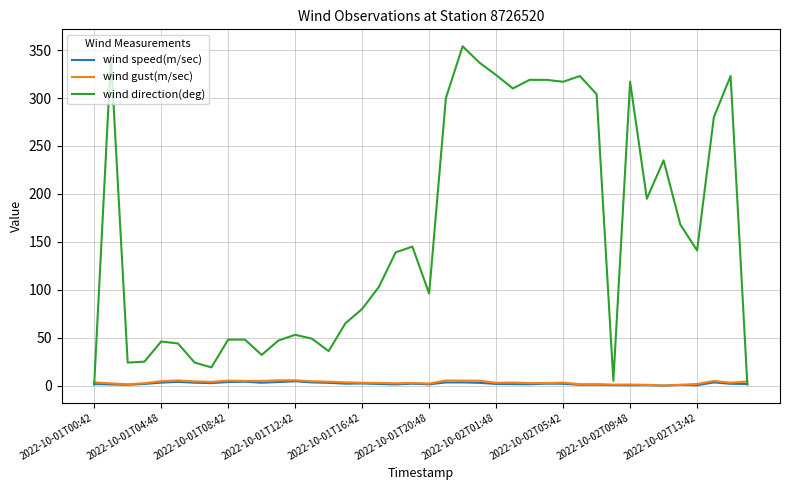

Which series has the widest spread of values?

wind direction(deg)